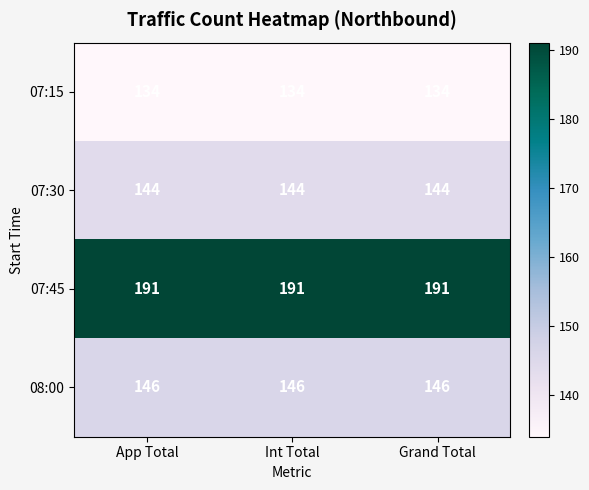

What is the maximum value shown in the chart?

191